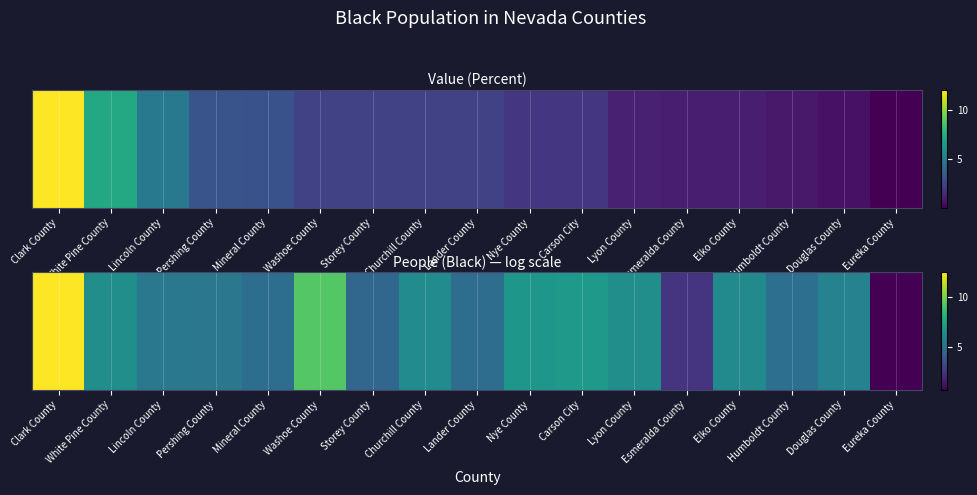

How many values are below 5?

5